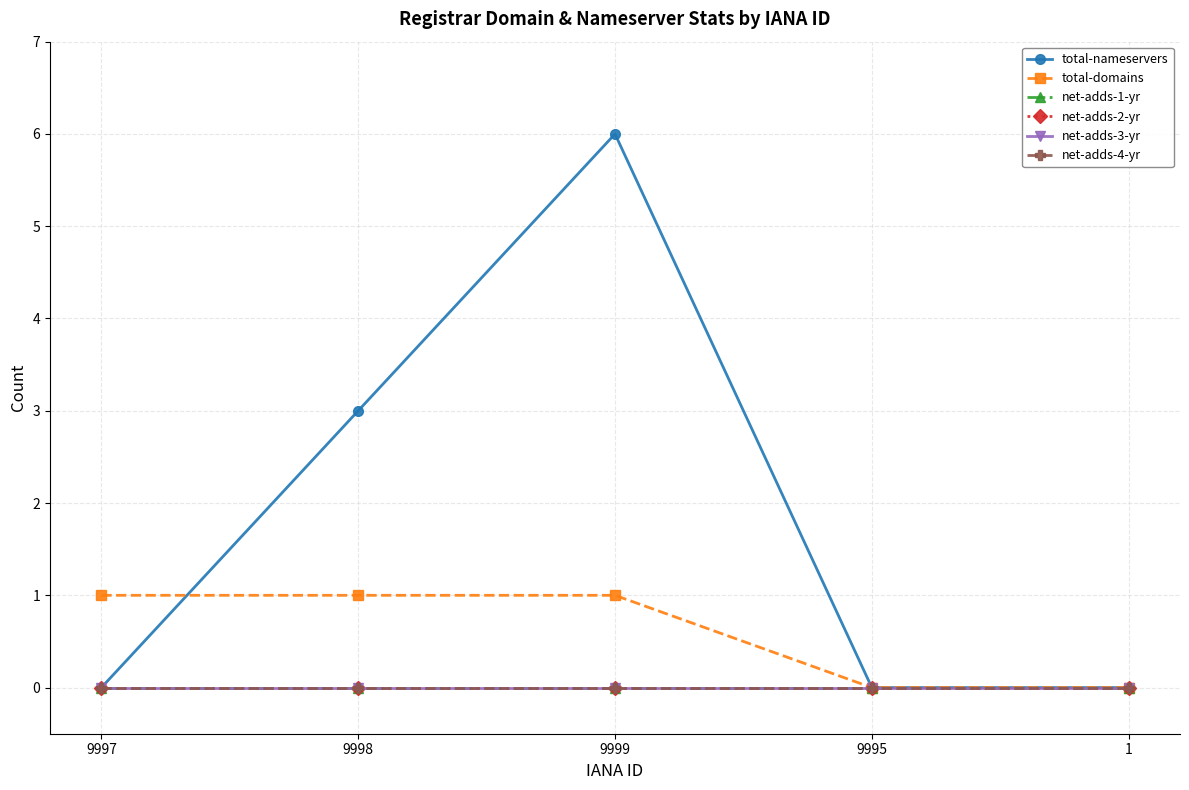

Is the value of net-adds-1-yr at 9997 greater than the value of net-adds-2-yr at 9997?

No